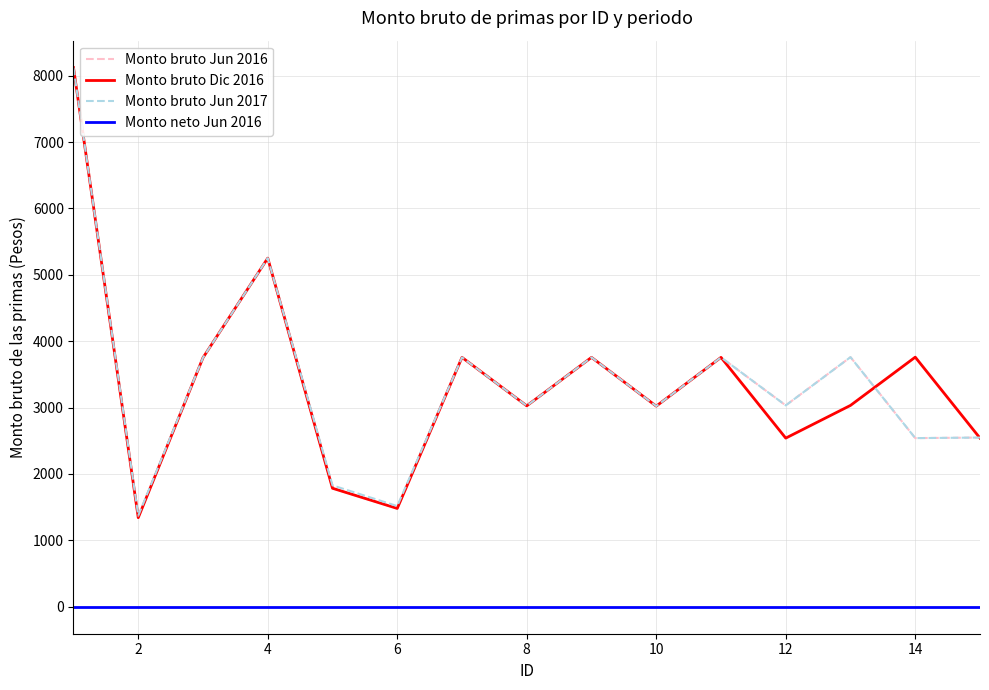

How many interior local peaks does the Monto bruto Jun 2016 series have?

5